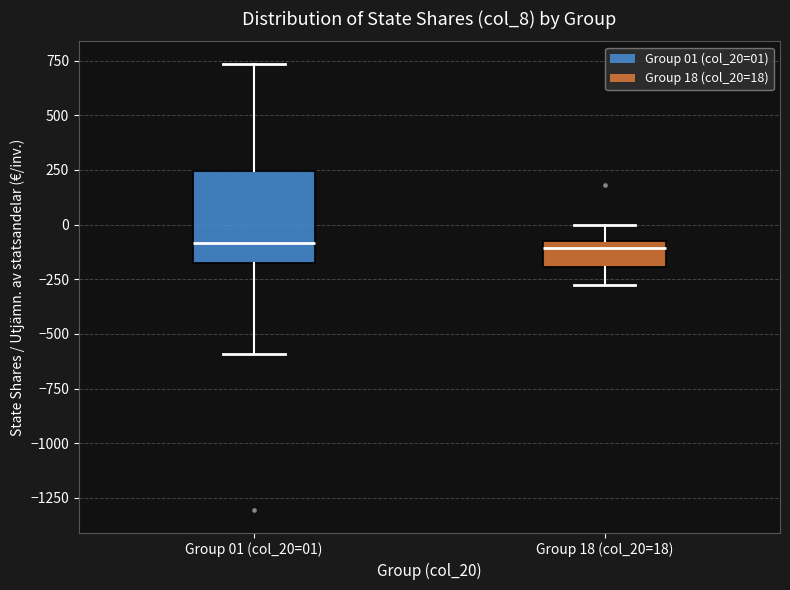

Comparing the boxes themselves (not the whiskers), which one is the tallest?

Group 01 (col_20=01)